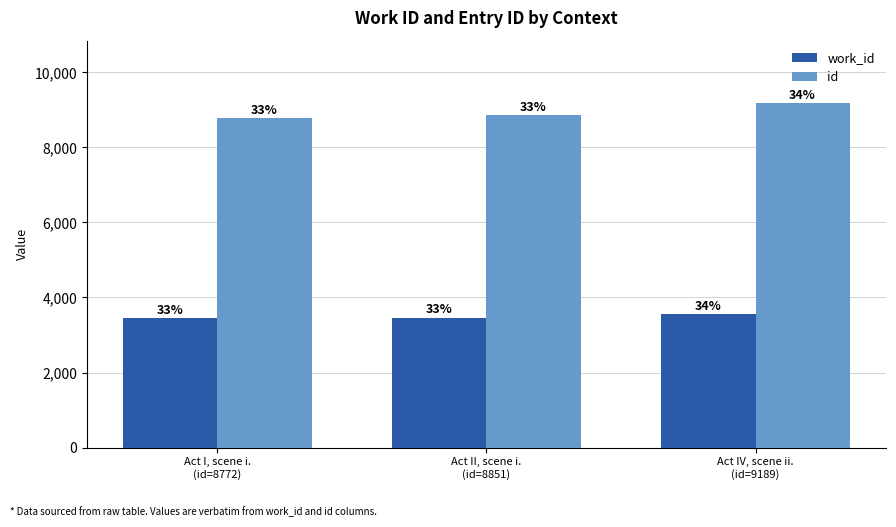

How many groups of bars are there?

3